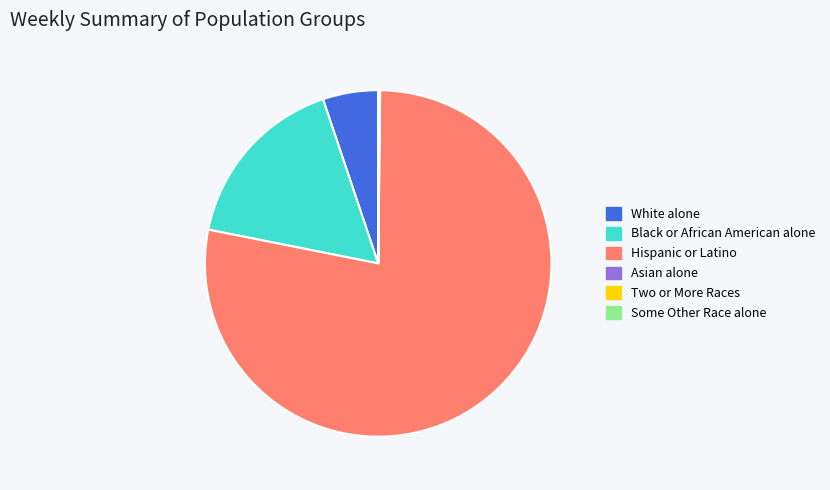

Is it true that White alone is 5% of the pie?

True